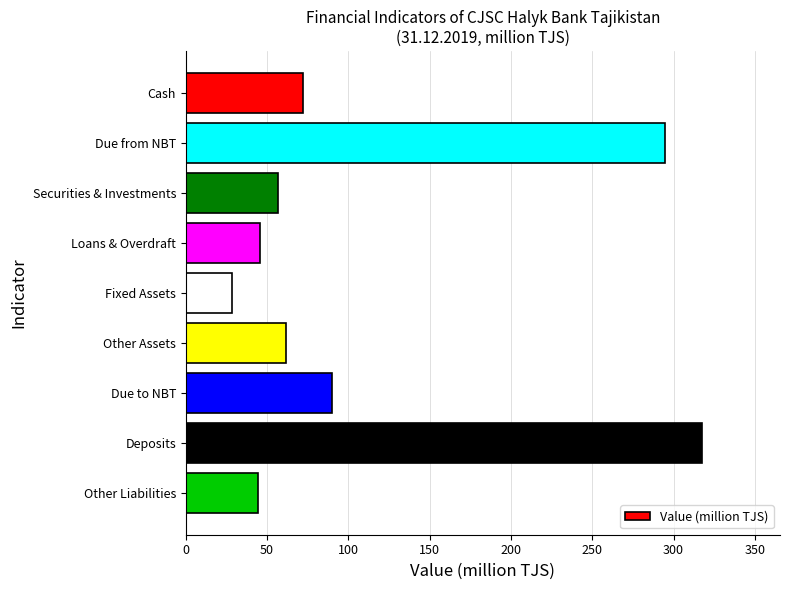

What is the difference between the maximum and second lowest values?

273.1